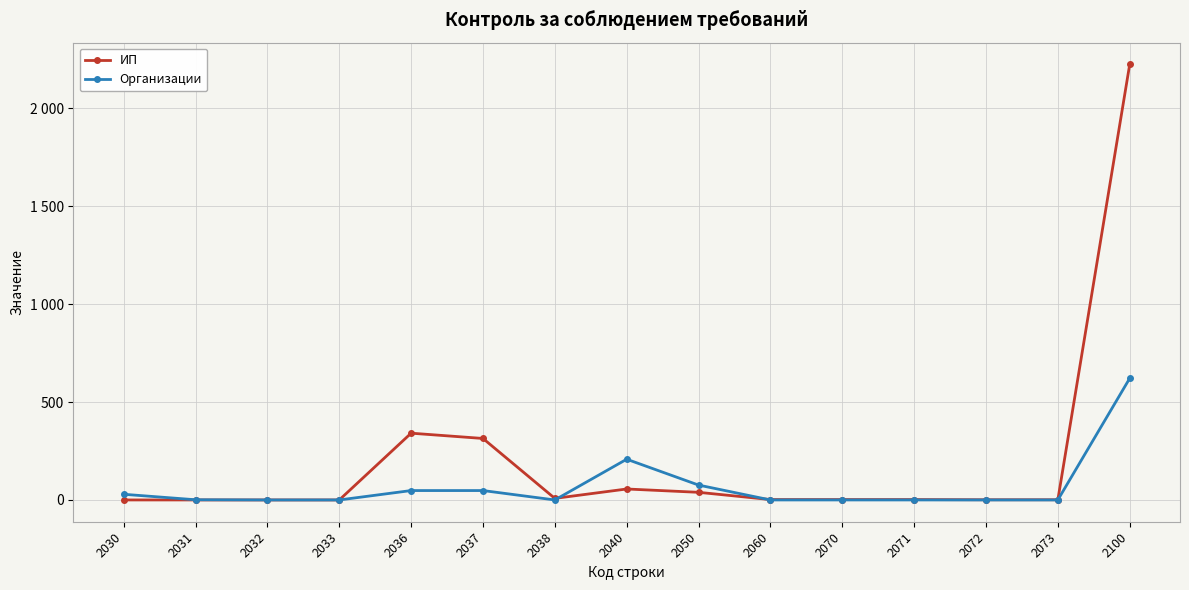

What are all the series names shown in the legend?

ИП, Организации